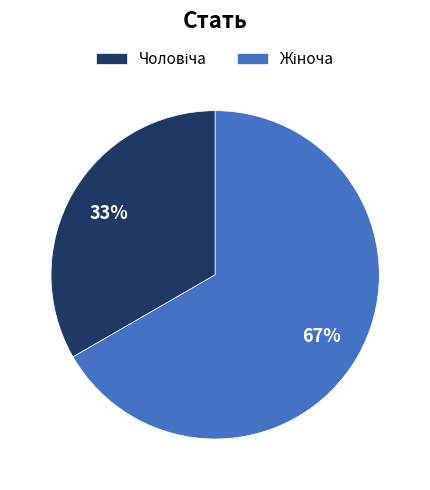

Does any single category account for the majority?

Yes